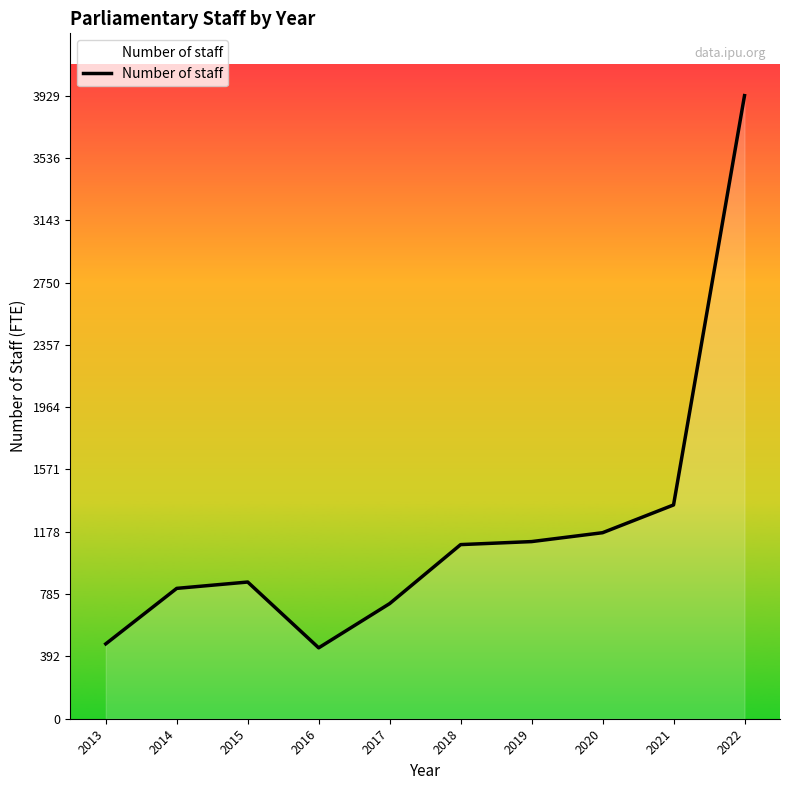

True or false: the data shows 211 at 2016.

False